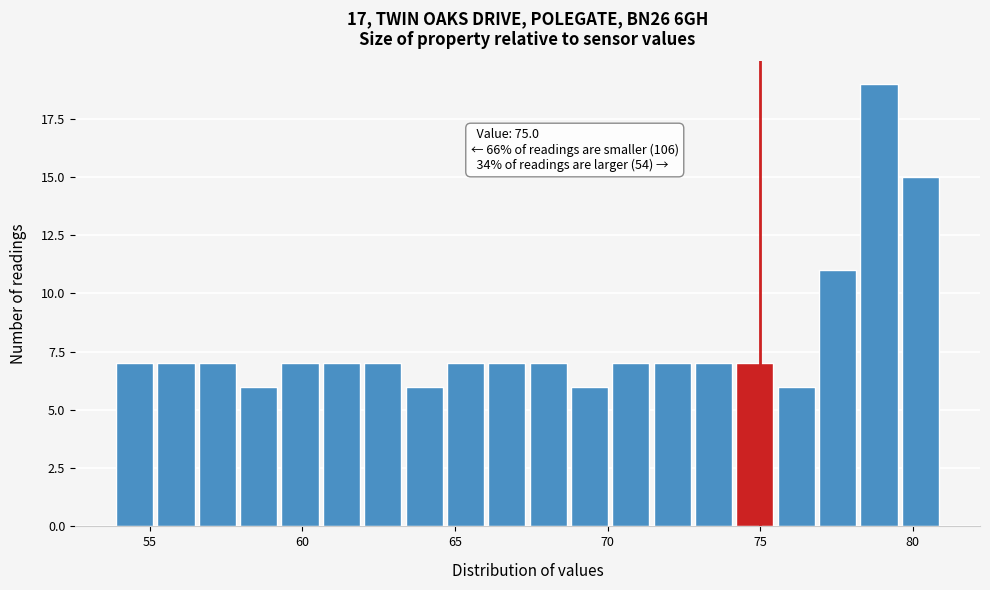

Read against the x-axis, roughly where is the centre of the tallest bar?

79.0